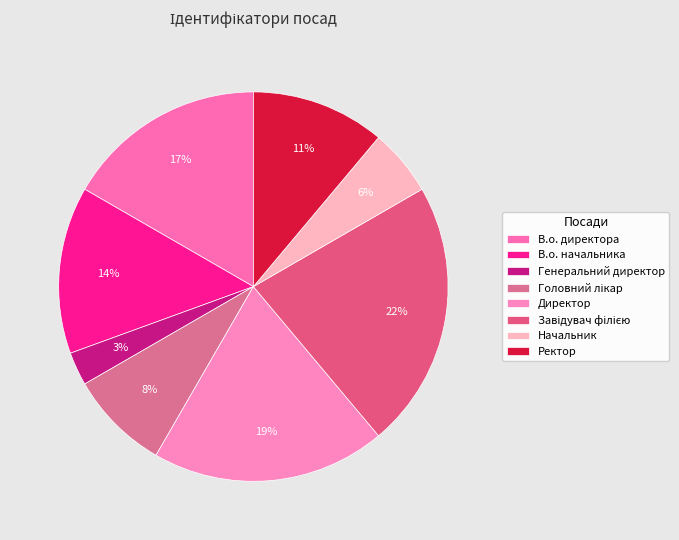

To the nearest percent, what portion does В.о. директора represent?

17%